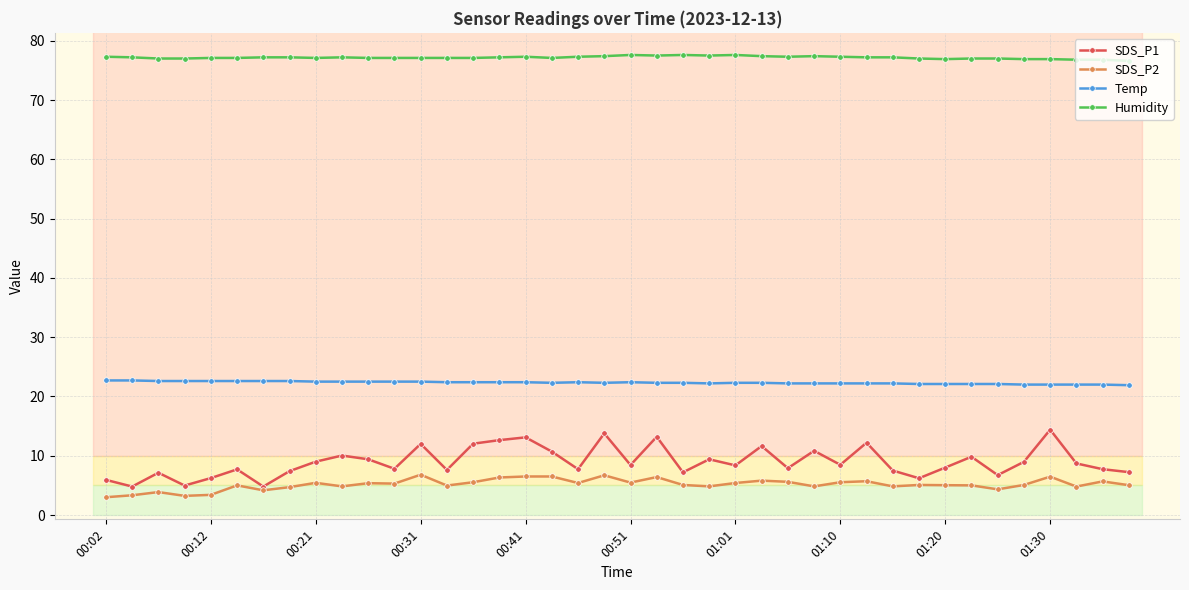

What is the smallest value displayed?

3.0